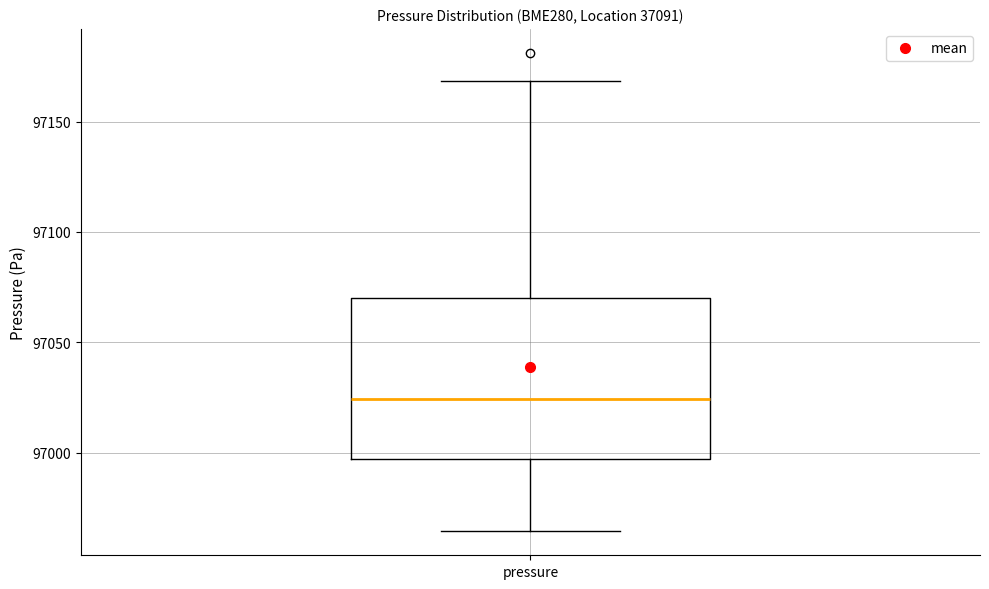

Where is the upper edge of the box for pressure on the y-axis? The values are not printed on the chart, so give them approximately, as read against the axis.

97070